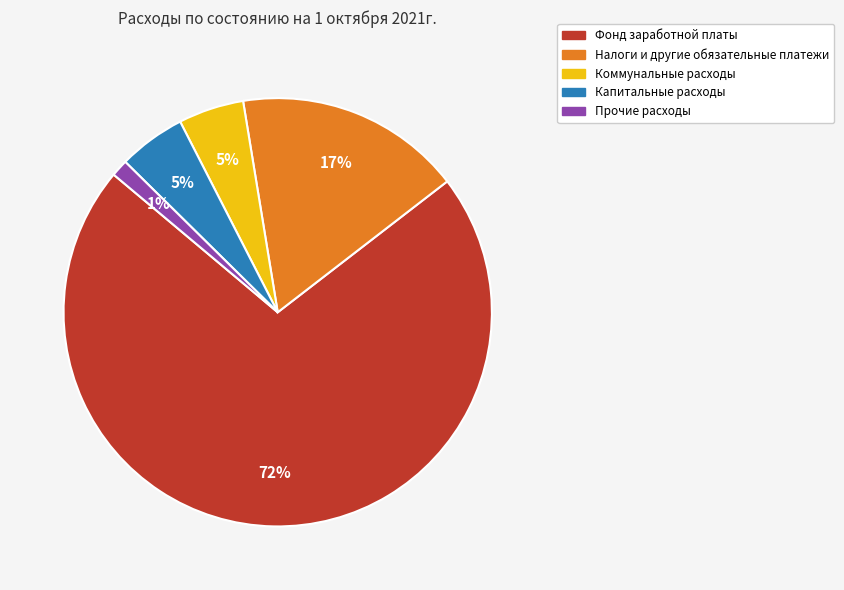

Count the number of slices in the pie.

5